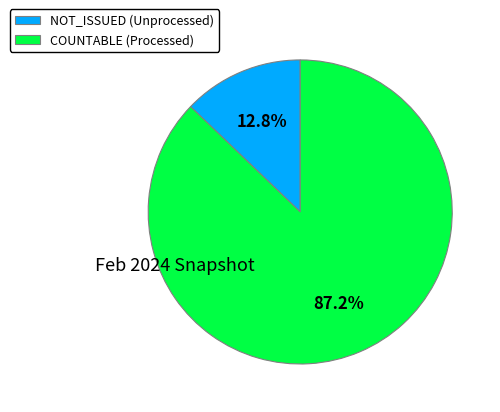

Does COUNTABLE (Processed) represent more than half of the total?

Yes